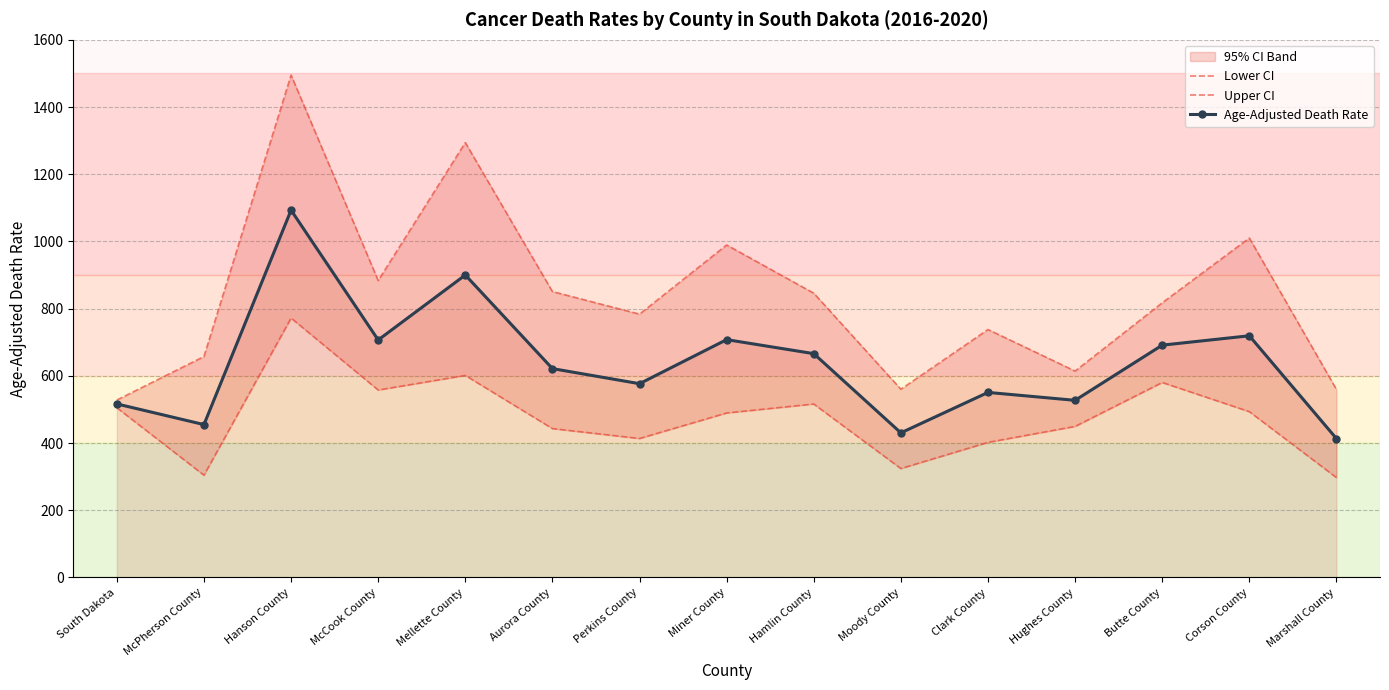

At how many categories does at least one series exceed 1277?

2